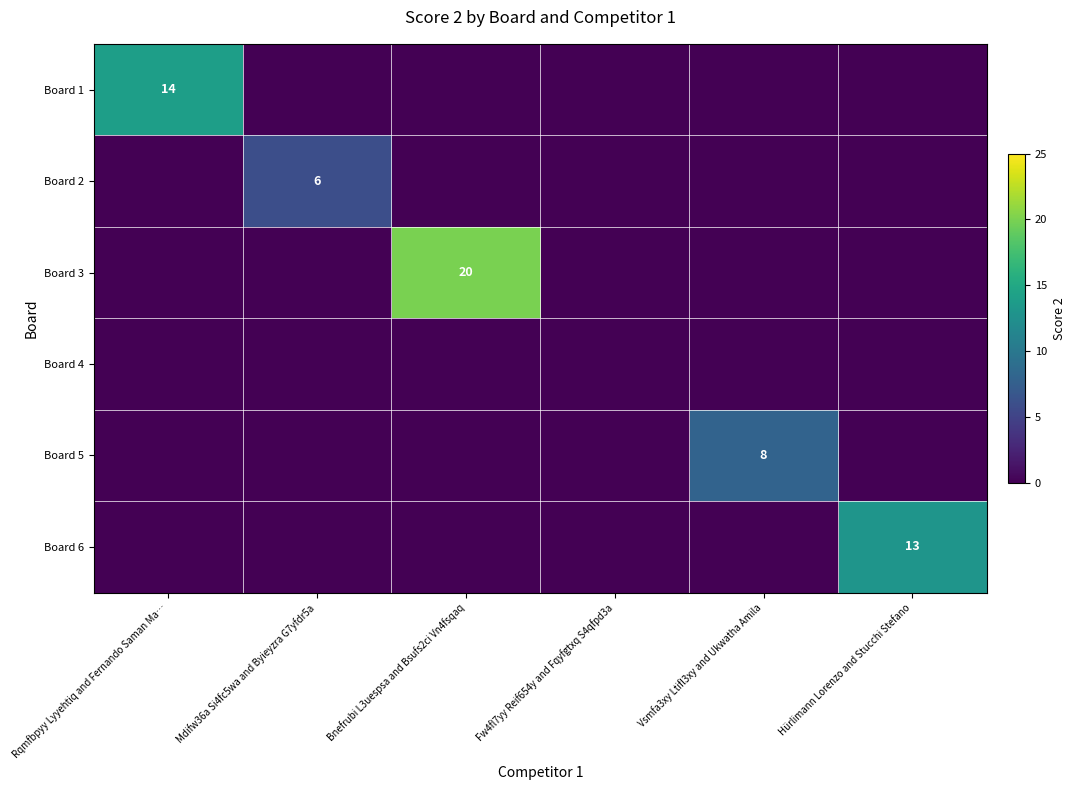

The Board 1 series shows 0 at Mdifw36a Si4fc5wa and Byieyzra G7yfdr5a. True or false?

True